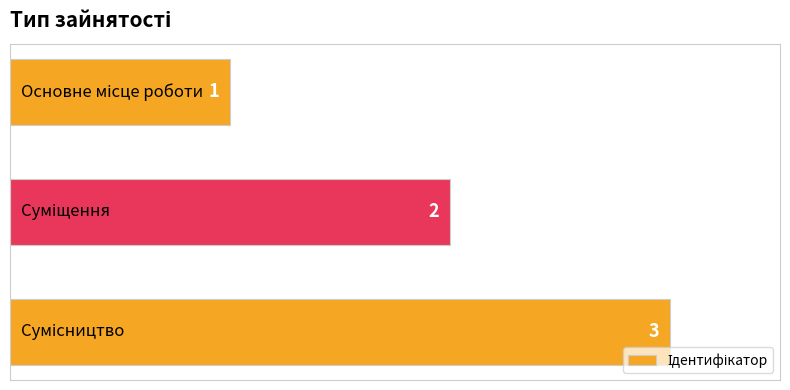

What is the difference between the maximum and minimum values?

2